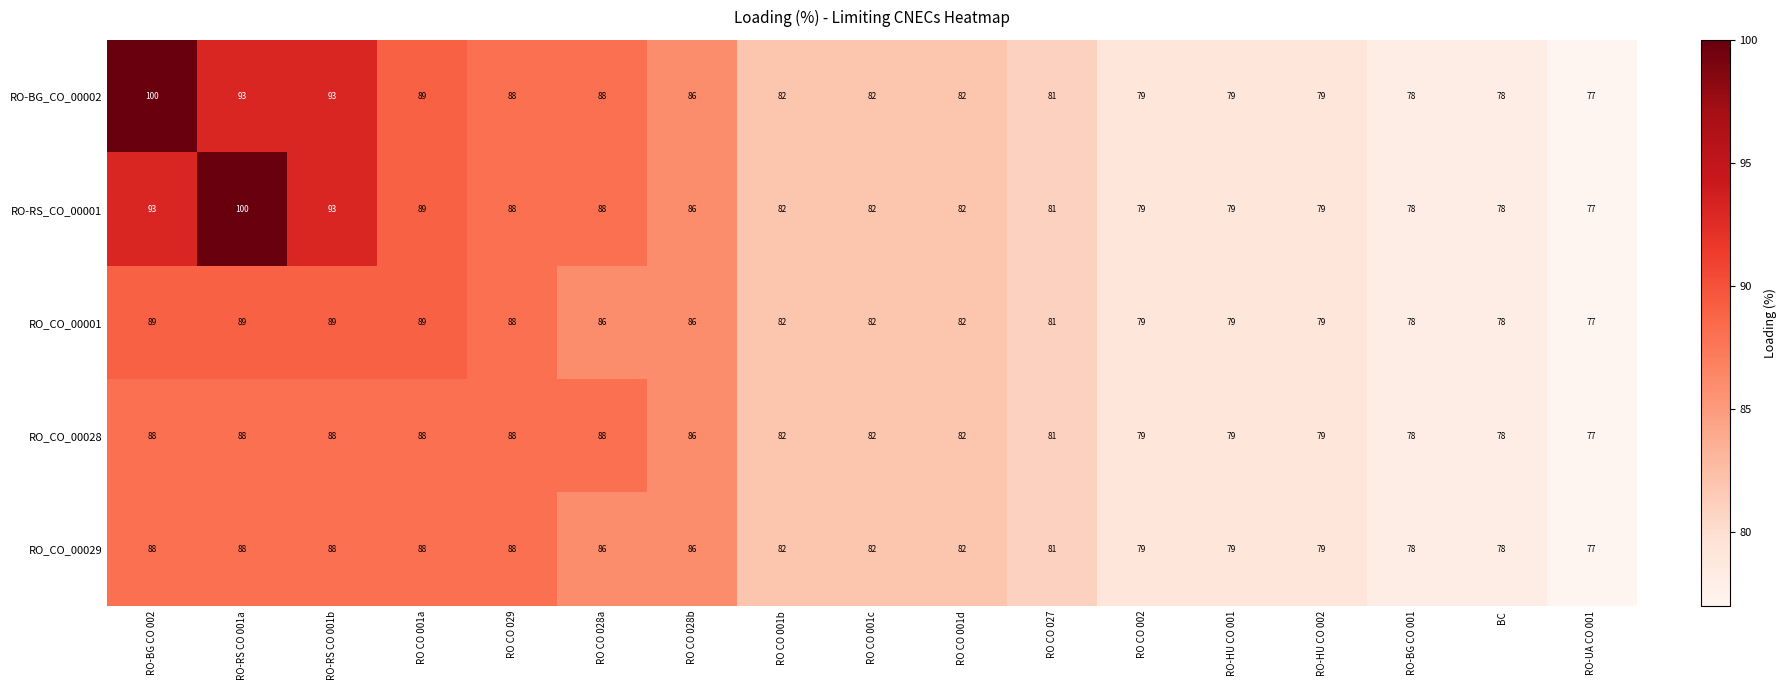

Which category has the lowest value in the RO_CO_00001 series?

RO-UA CO 001